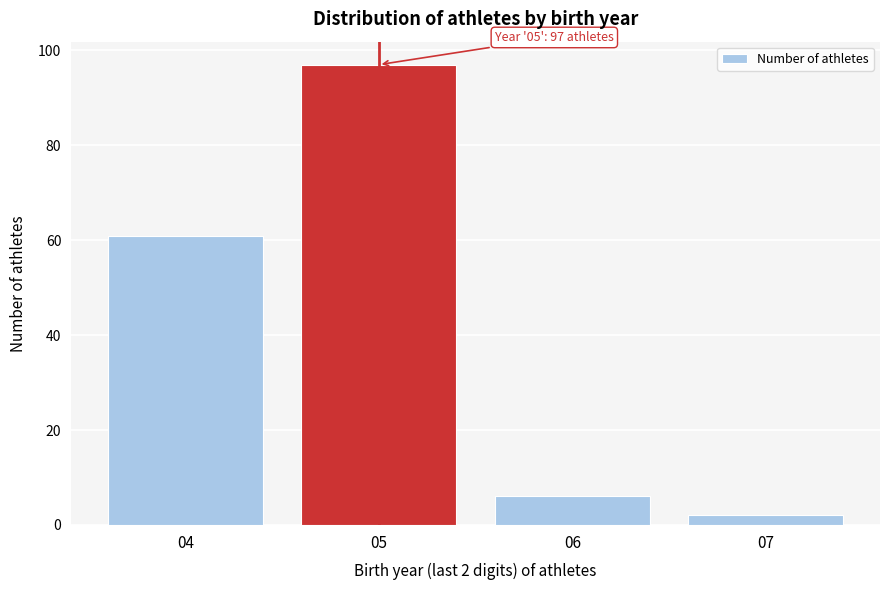

Reading left to right, what are all the values shown in this chart?

61	97	6	2